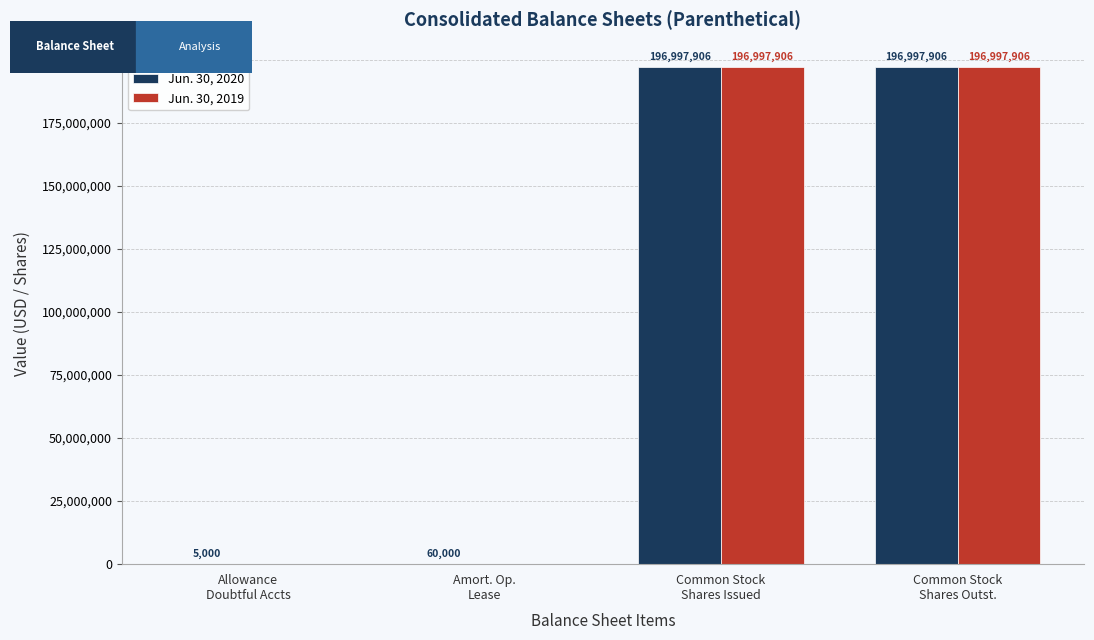

Reading right to left, what are all the values shown in this chart?

Jun. 30, 2020: Common Stock
Shares Outst.=196997906	Common Stock
Shares Issued=196997906	Amort. Op.
Lease=60000	Allowance
Doubtful Accts=5000
Jun. 30, 2019: Common Stock
Shares Outst.=196997906	Common Stock
Shares Issued=196997906	Amort. Op.
Lease=0	Allowance
Doubtful Accts=0